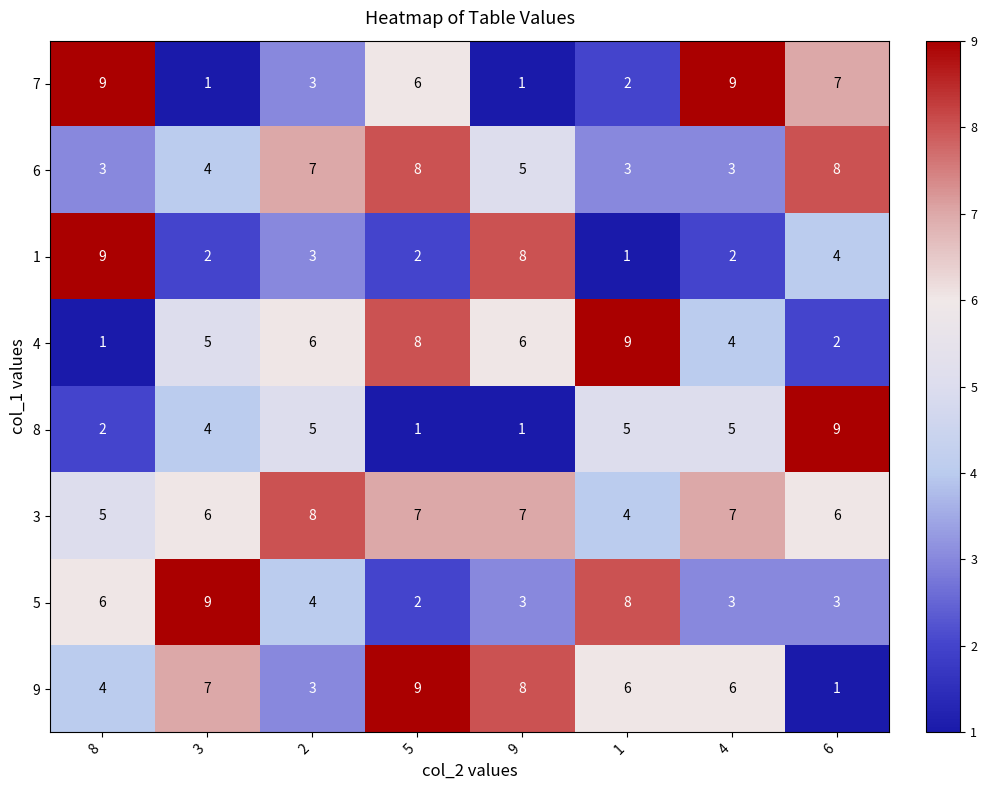

The 7 series shows 2 at 1. True or false?

True